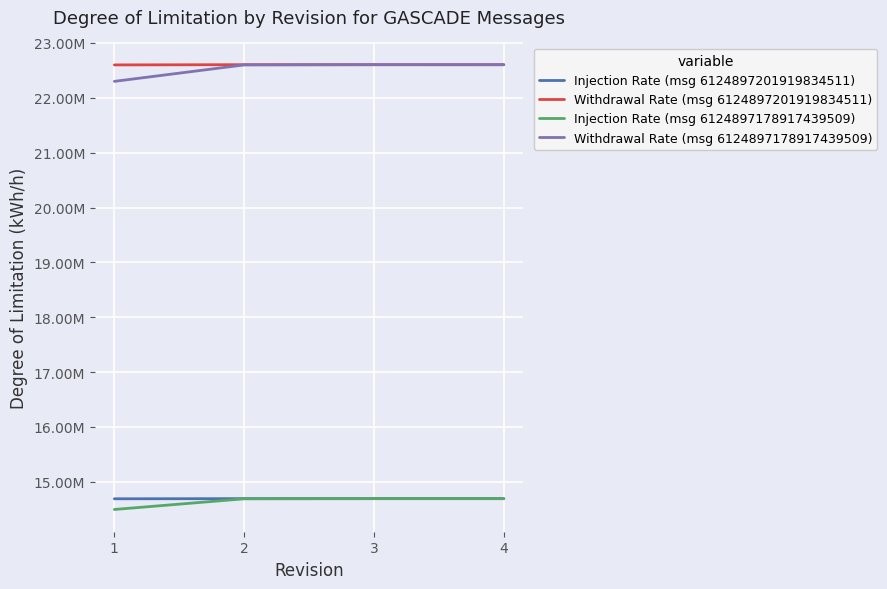

The Withdrawal Rate (msg 6124897178917439509) series shows 35423196 at 3. True or false?

False